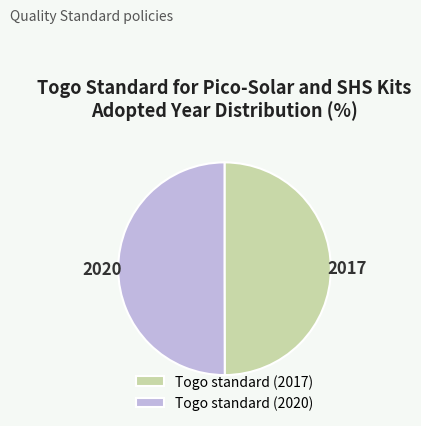

Approximately how many times larger is the value at Togo standard (2020) compared to Togo standard (2017)?

1.0